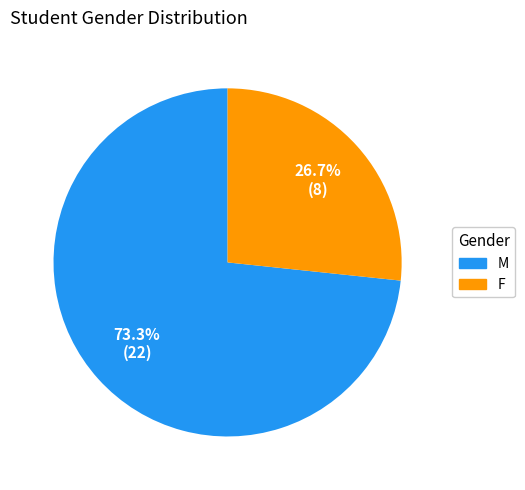

What percentage do M and F together represent?

100.0%